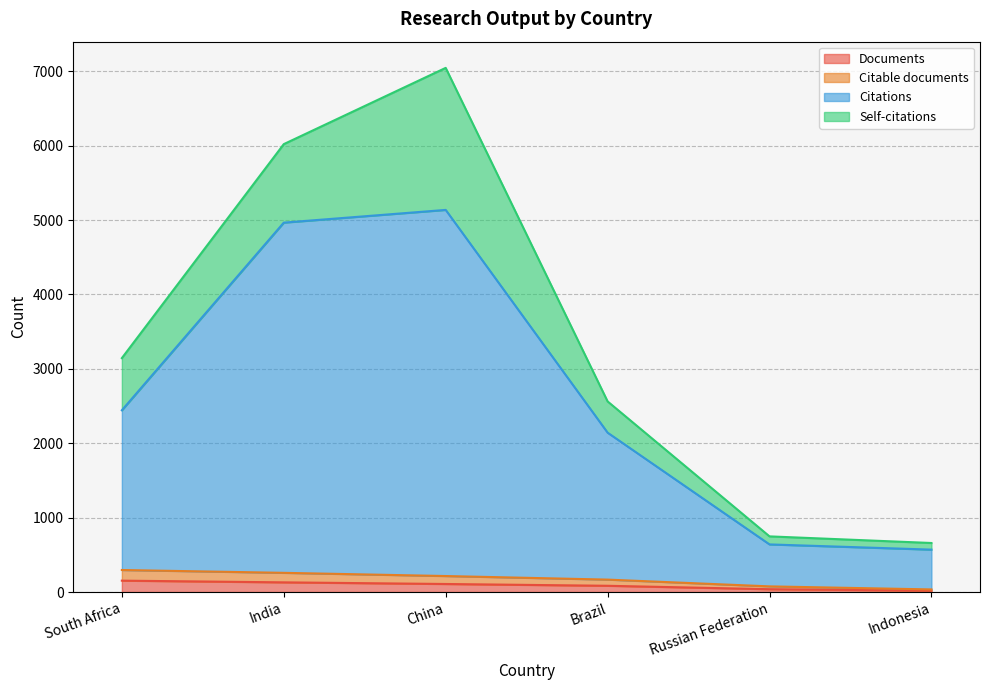

What is the highest value of the Documents series?

153